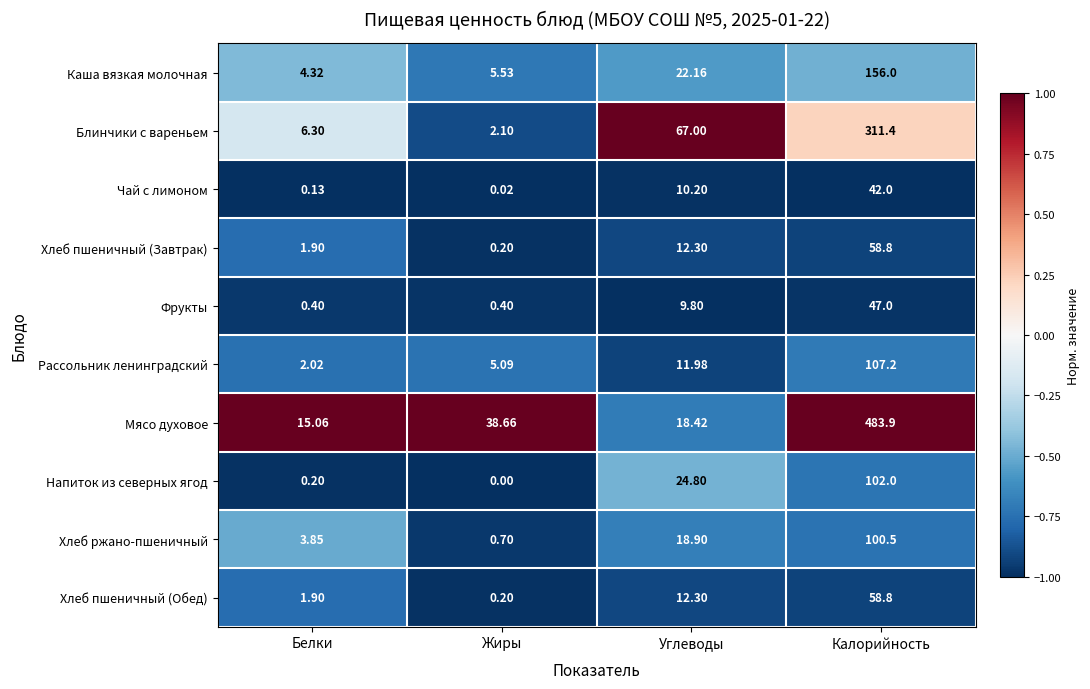

How many distinct data groups are displayed?

10